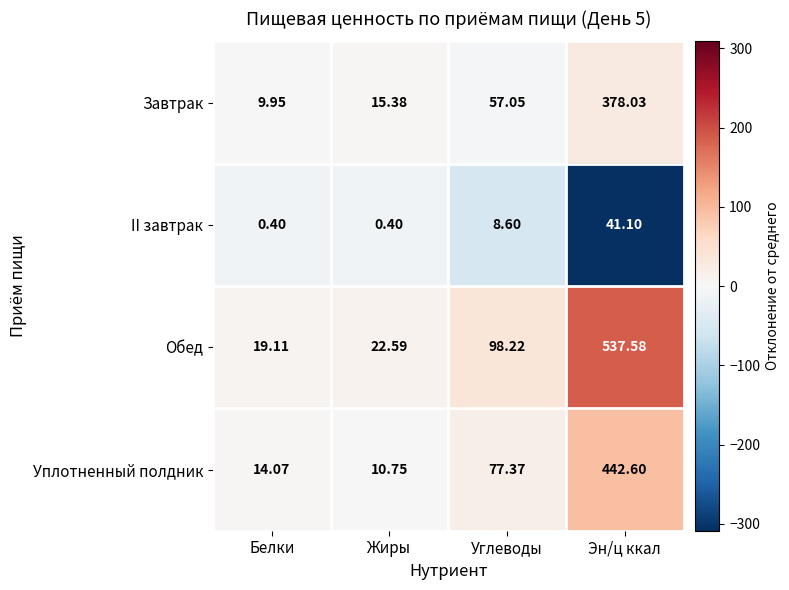

At which category is the sum across all series the highest?

Эн/ц ккал